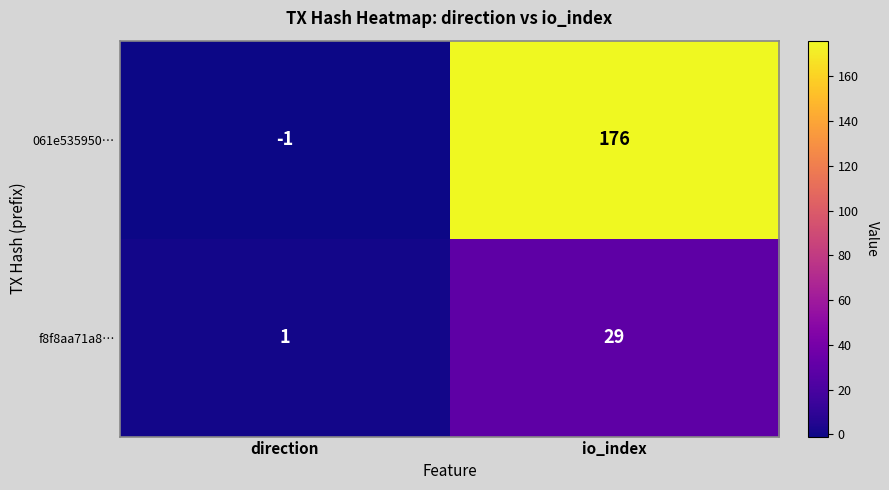

At which category is the sum across all series the highest?

io_index